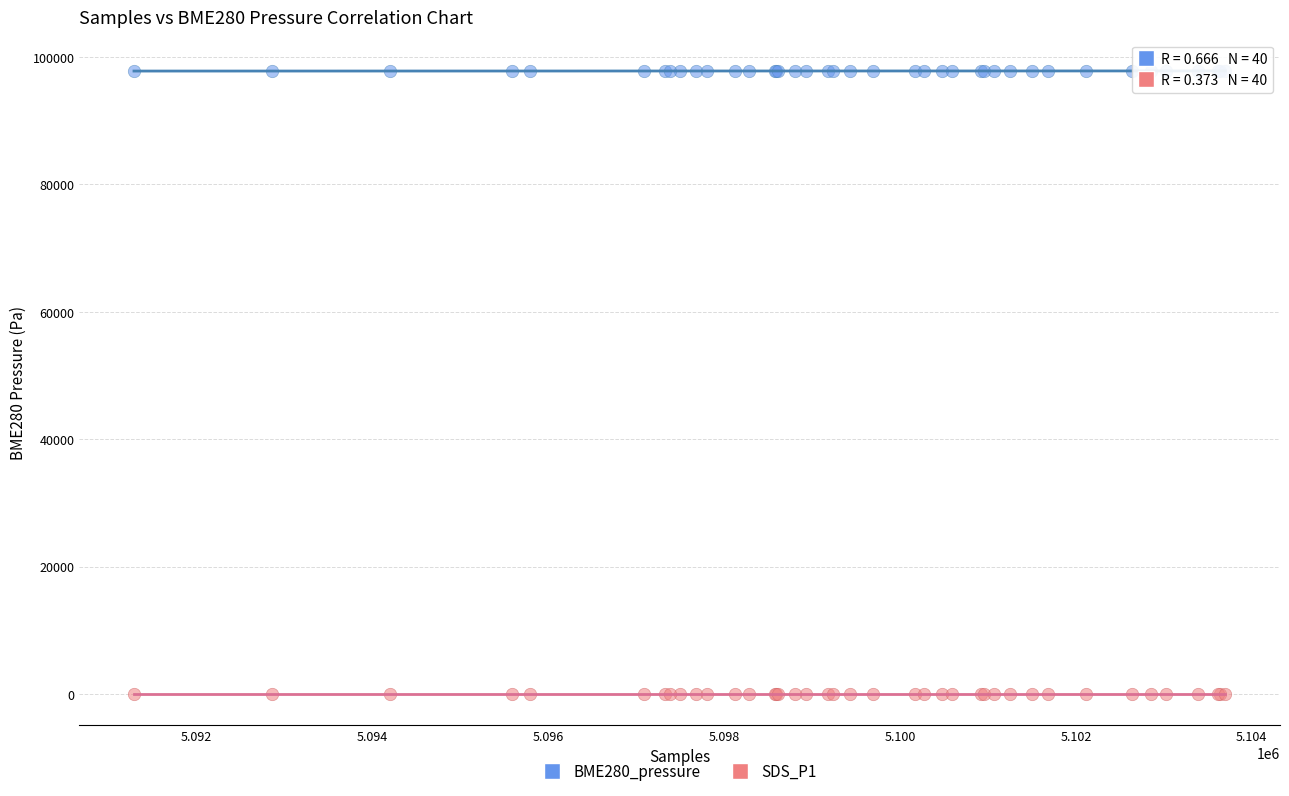

Which series reaches the minimum Y coordinate?

SDS_P1